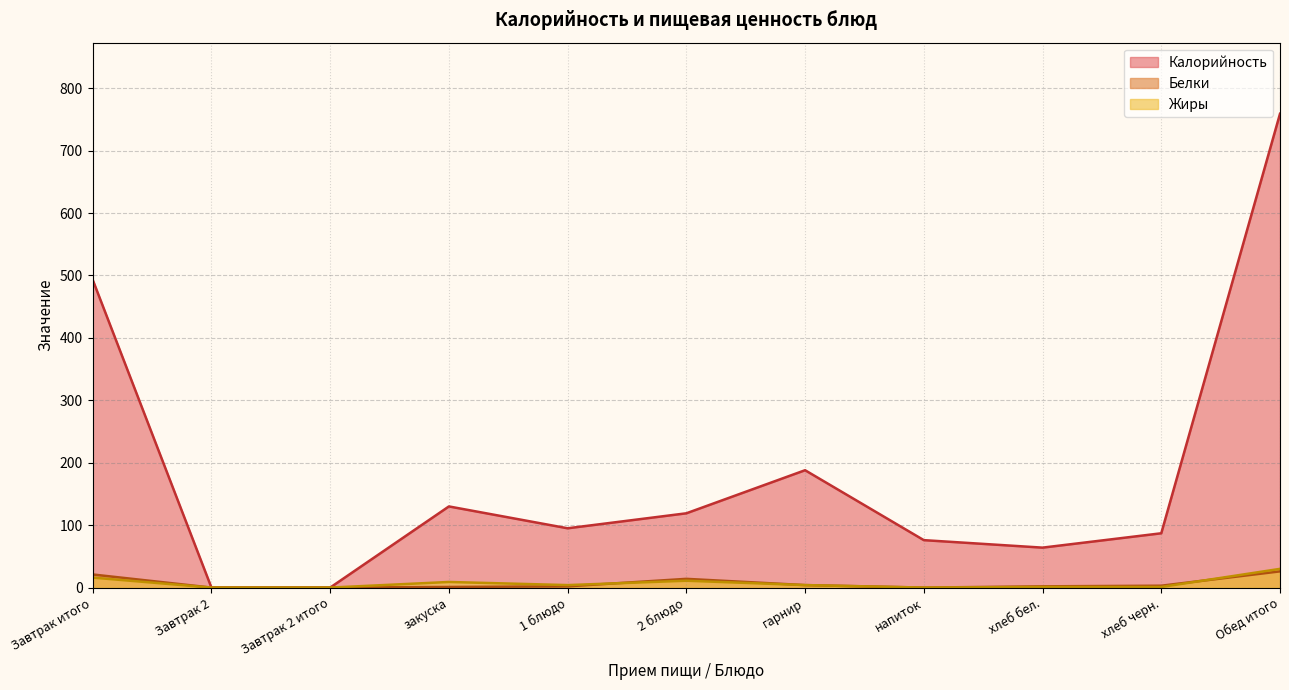

How many data points in Калорийность are less than 95?

5